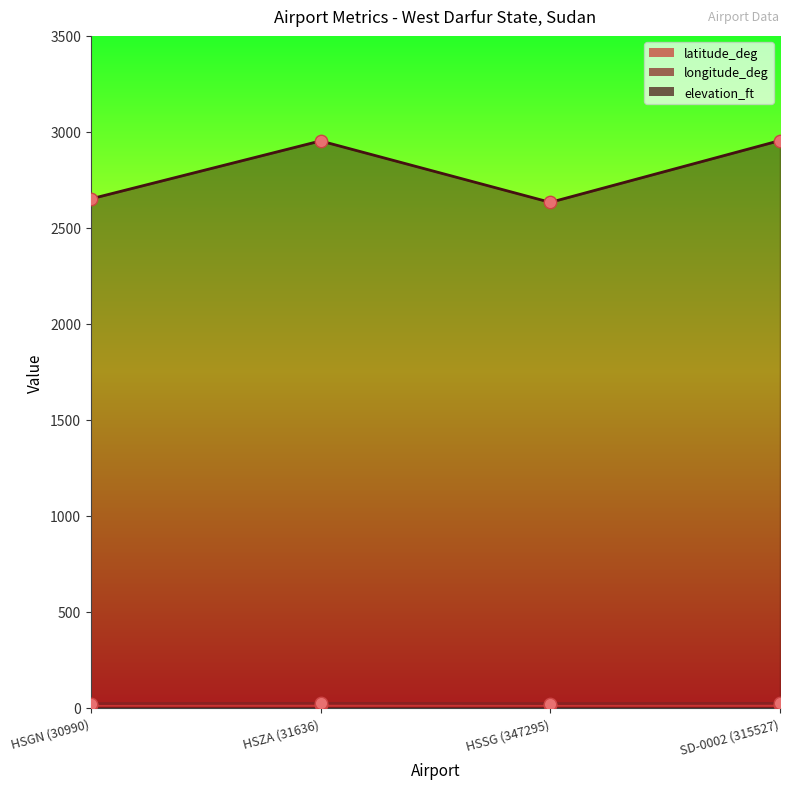

At how many categories does at least one series exceed 2081?

4